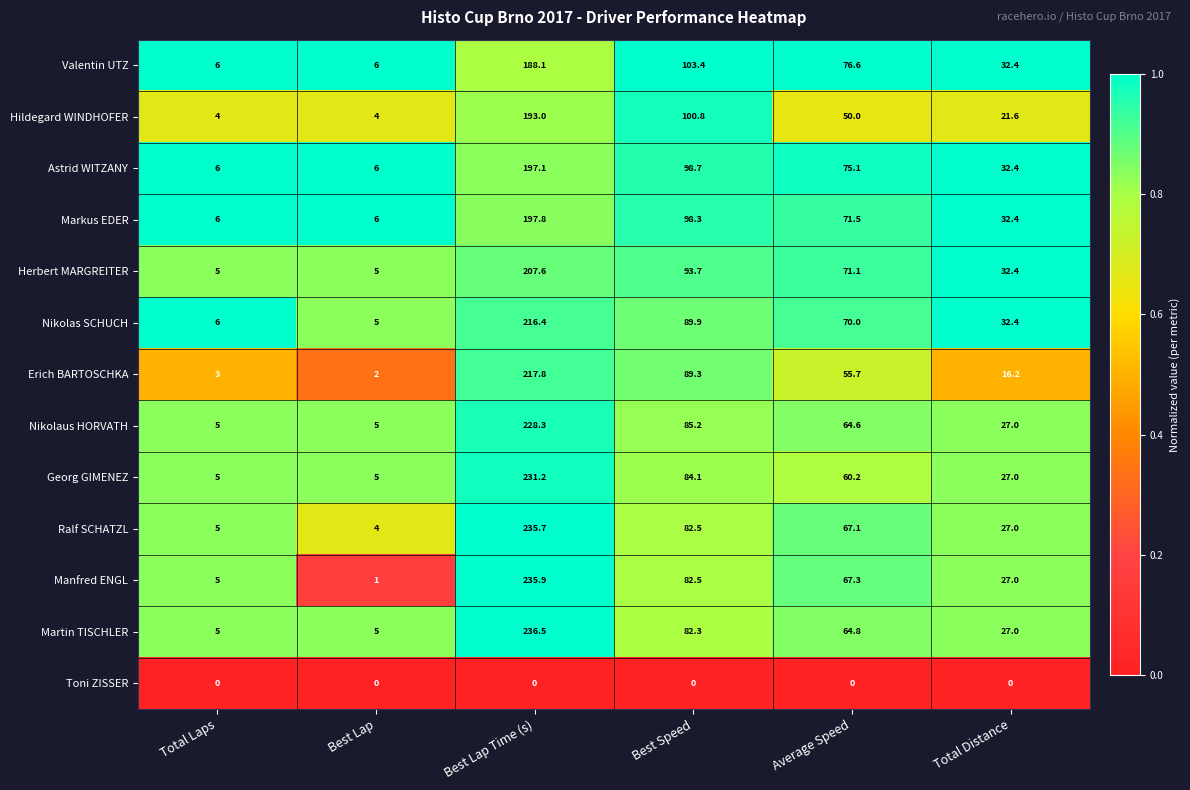

What is the sum of all Manfred ENGL values?

418.7